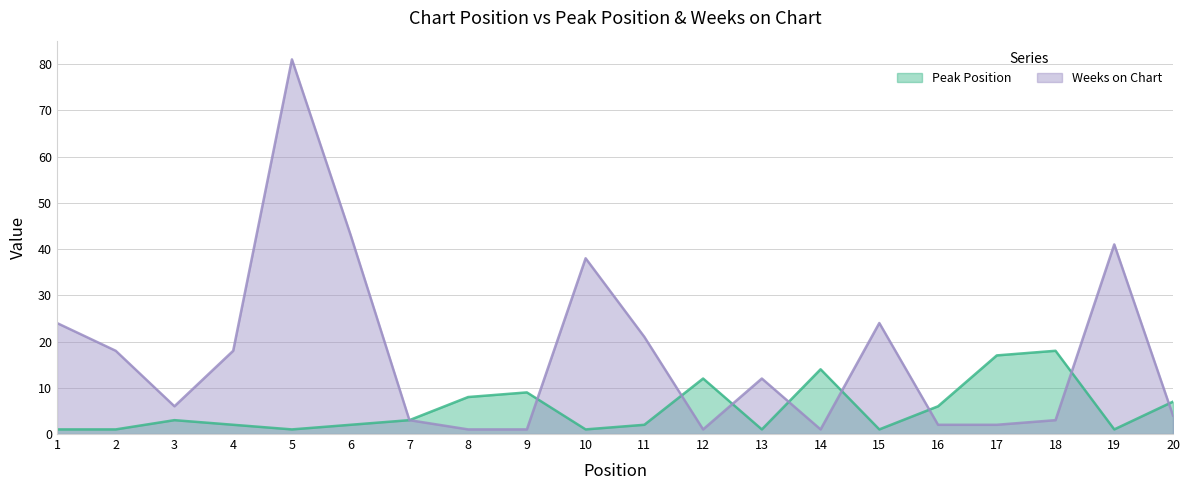

What is the difference between the Peak Position values at 15 and 3?

2